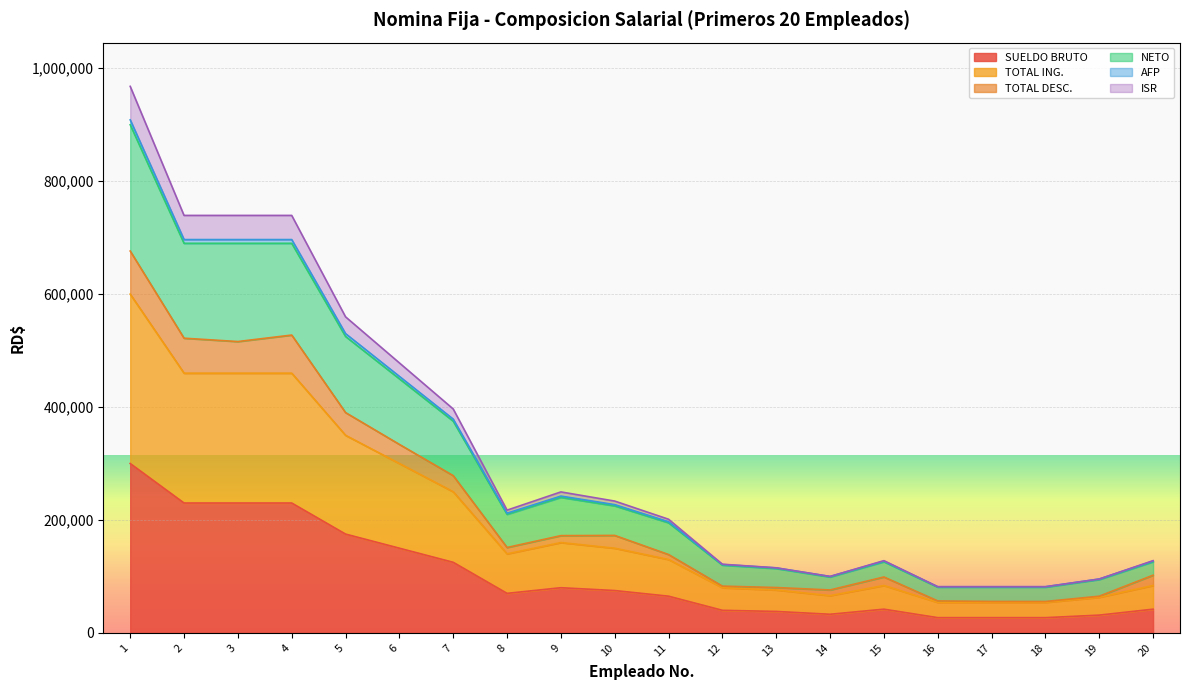

How many lines are shown in the chart?

6